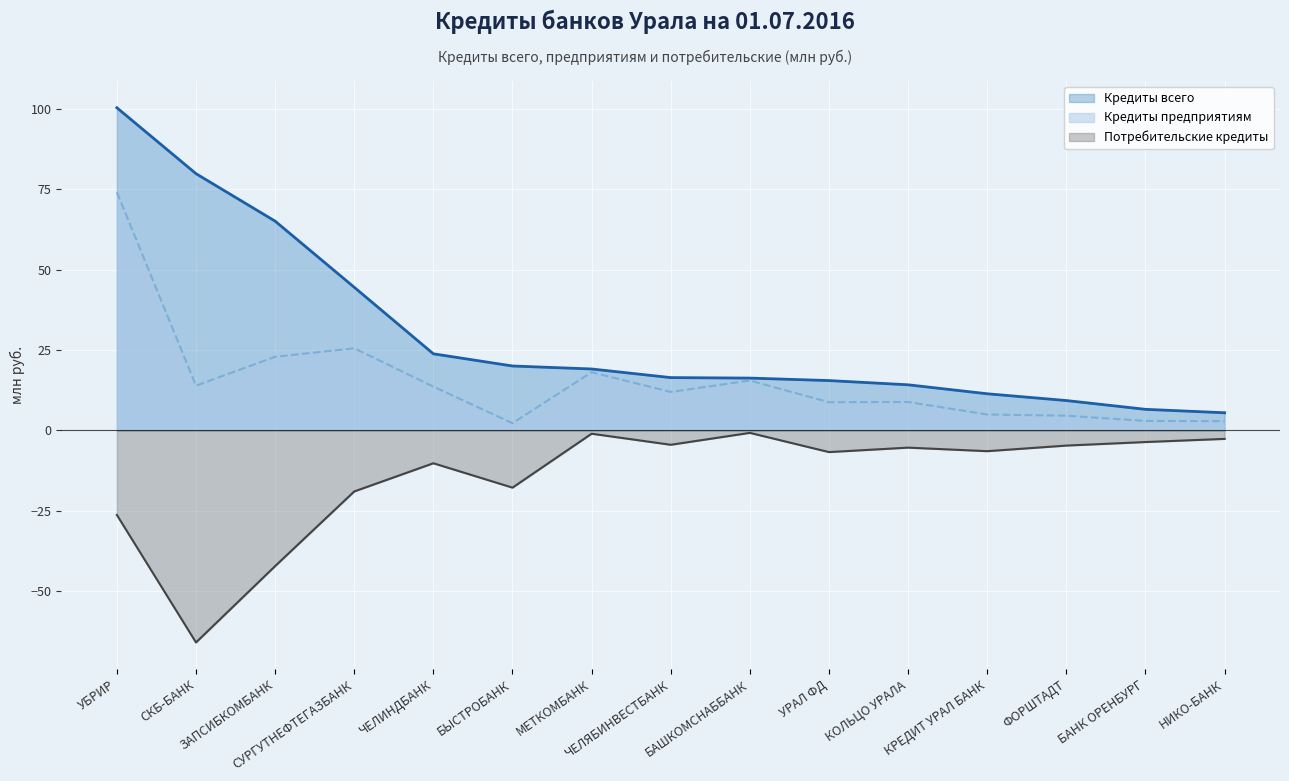

Which category has the lowest value in the Кредиты всего series?

НИКО-БАНК